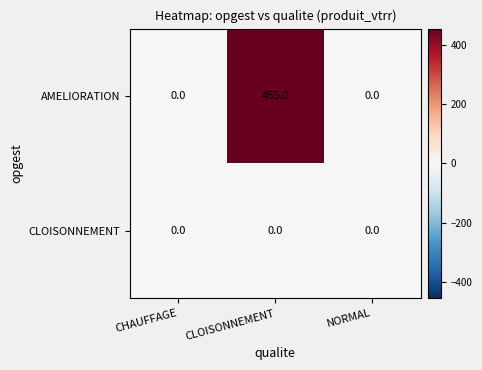

Rank the series at CLOISONNEMENT from highest to lowest value.

AMELIORATION, CLOISONNEMENT